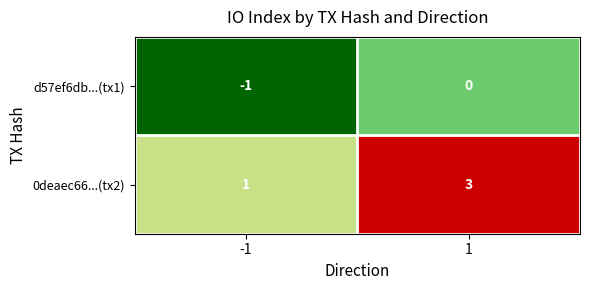

Rank the series at 1 from lowest to highest value.

d57ef6db...(tx1), 0deaec66...(tx2)